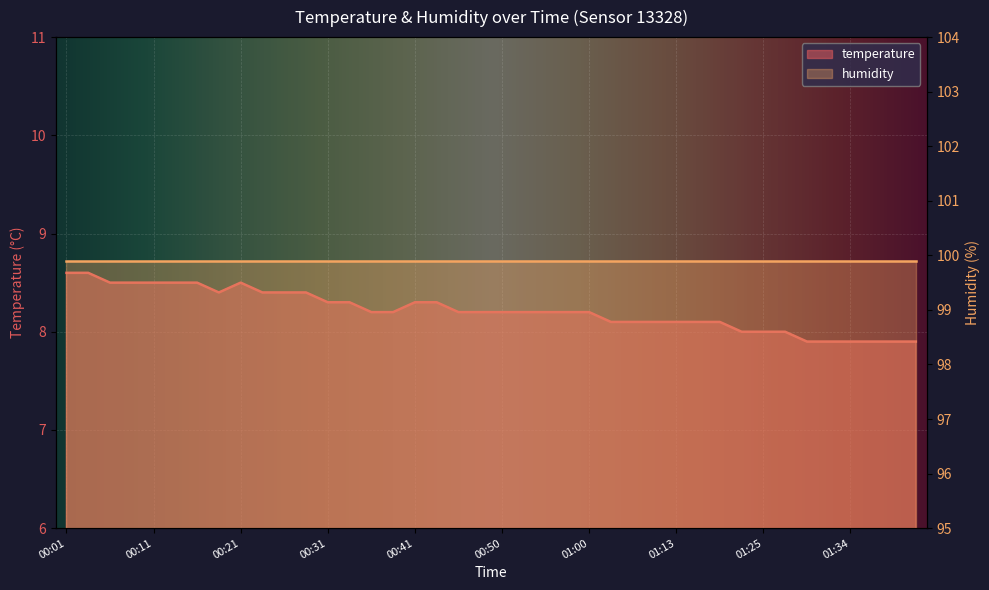

Which has a higher value, 00:38 or 00:55?

00:38